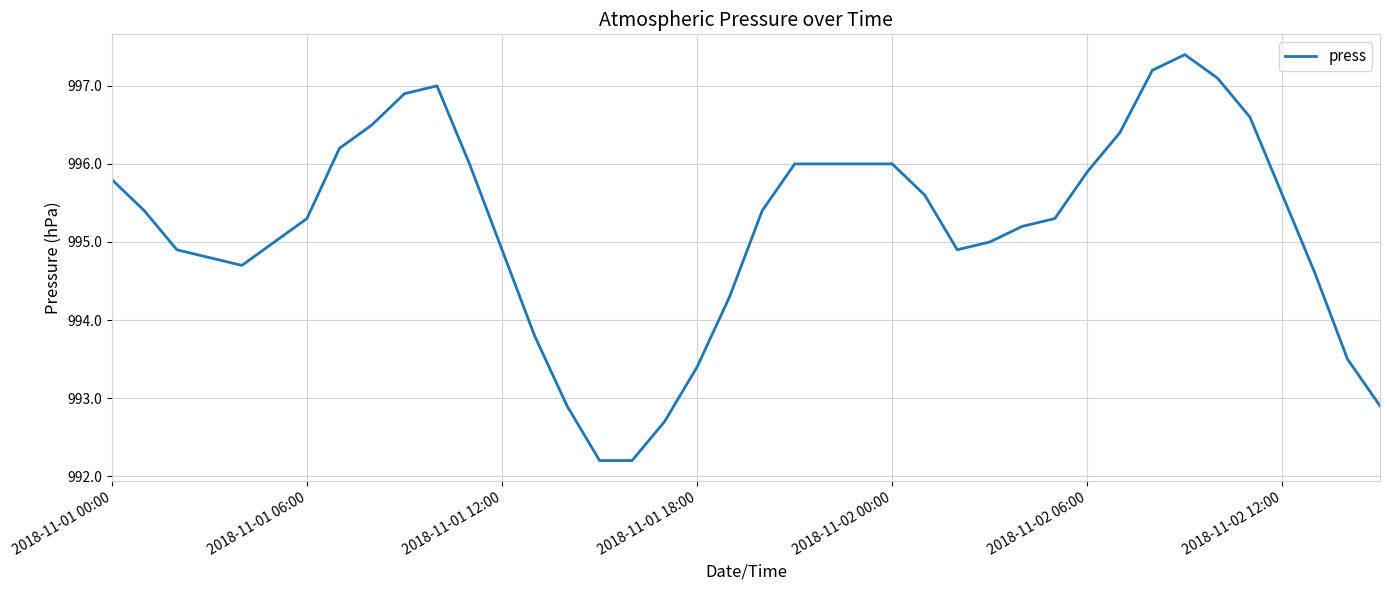

What is the smallest value displayed?

992.2